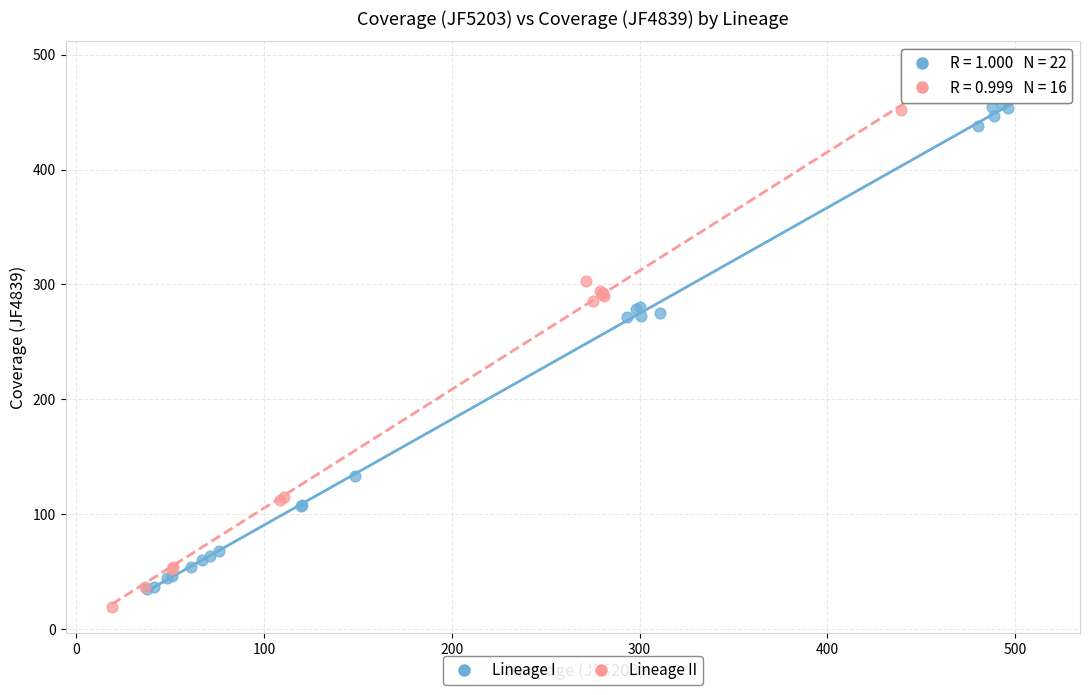

Which series has the largest Y range (max minus min)?

Lineage II